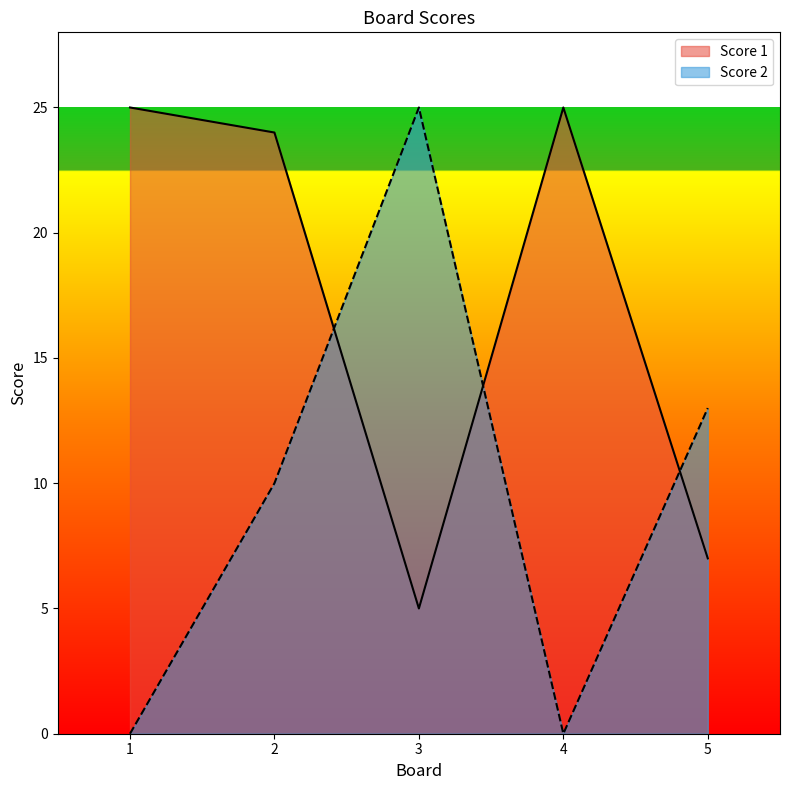

At which category is the sum across all series the highest?

2